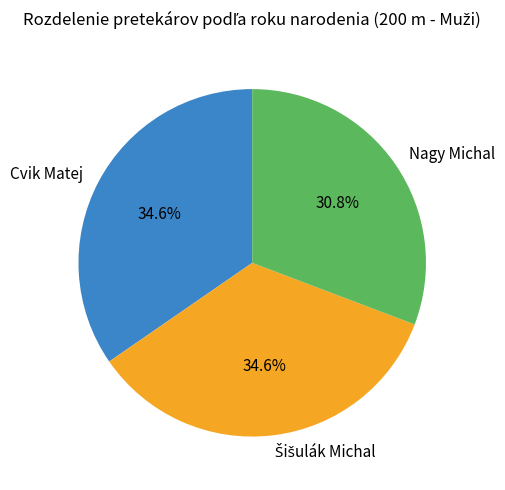

Is there a majority slice in this chart?

No